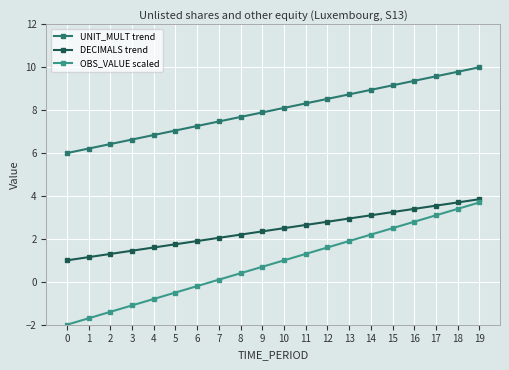

Does the chart have visible grid lines?

Yes